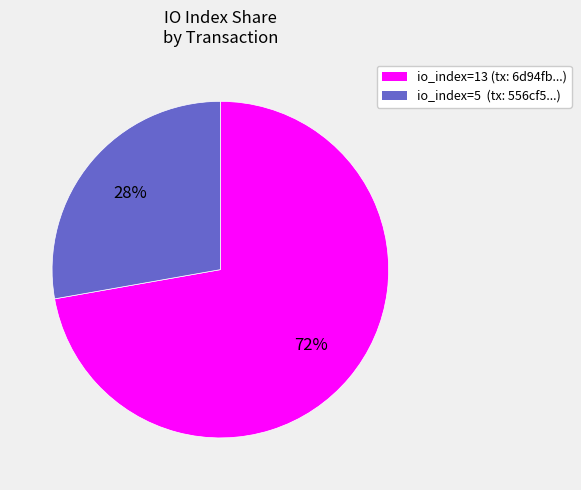

Count the number of slices in the pie.

2